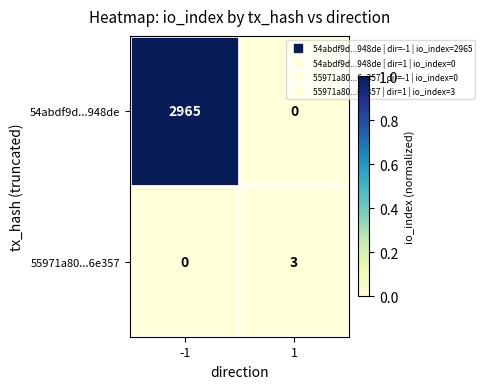

How many data points does each series have?

2